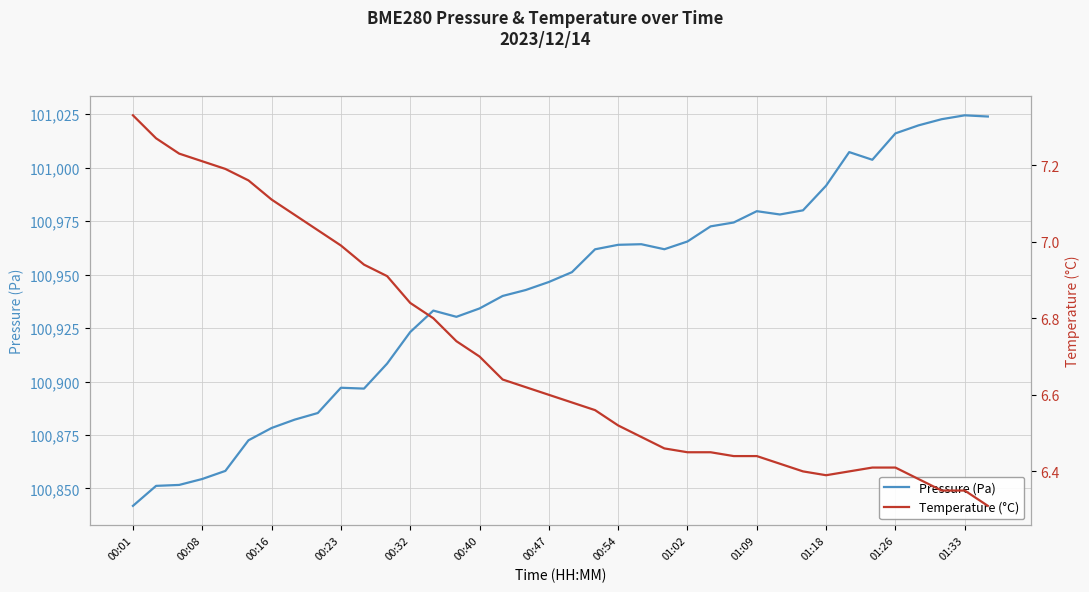

What is the highest value of the Pressure (Pa) series?

101024.4